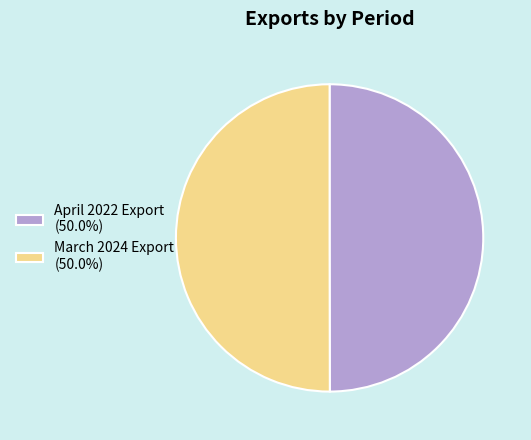

What is the ratio of the value at March 2024 Export (50.0%) to the value at April 2022 Export (50.0%)?

1.0